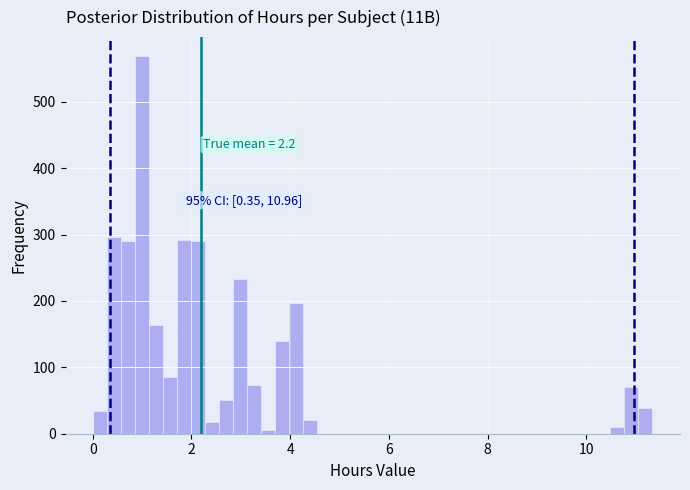

Read against the x-axis, roughly where is the centre of the tallest bar?

1.0